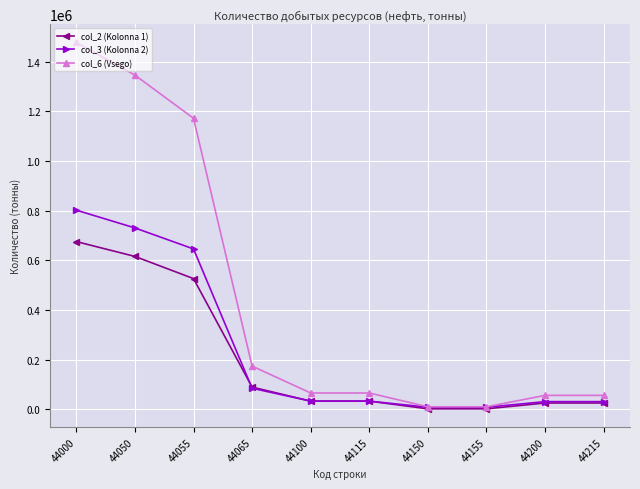

Does the chart display data point markers on the line(s)?

Yes